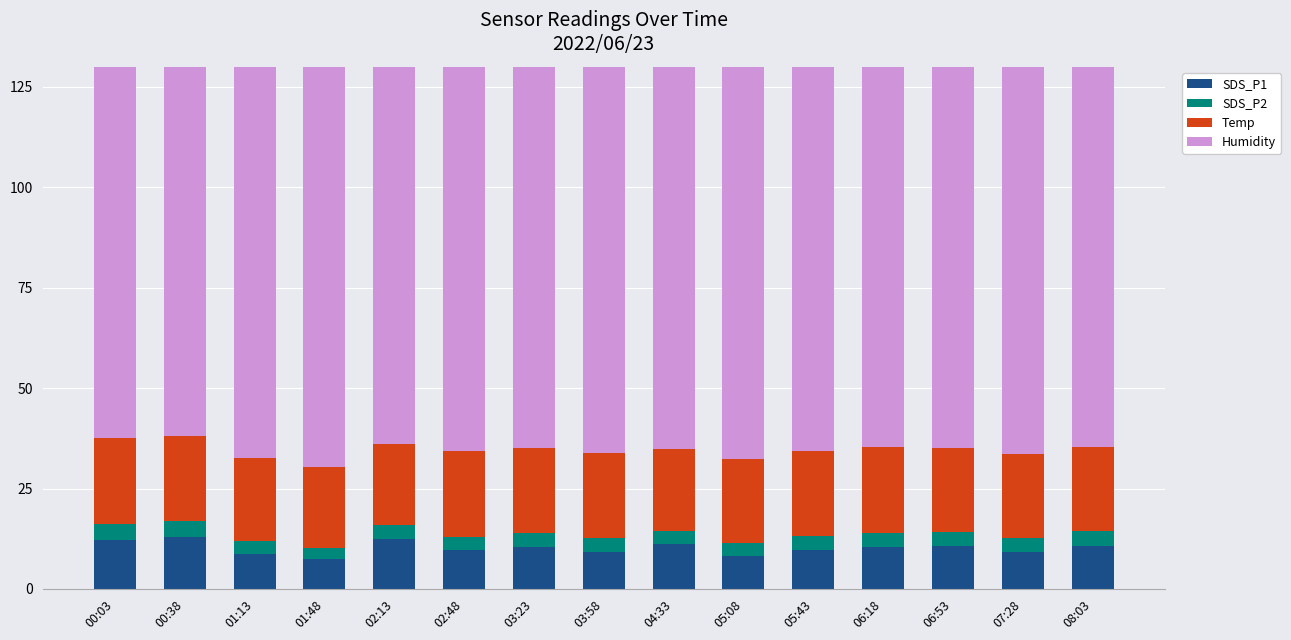

What are all the series names shown in the legend?

SDS_P1, SDS_P2, Temp, Humidity